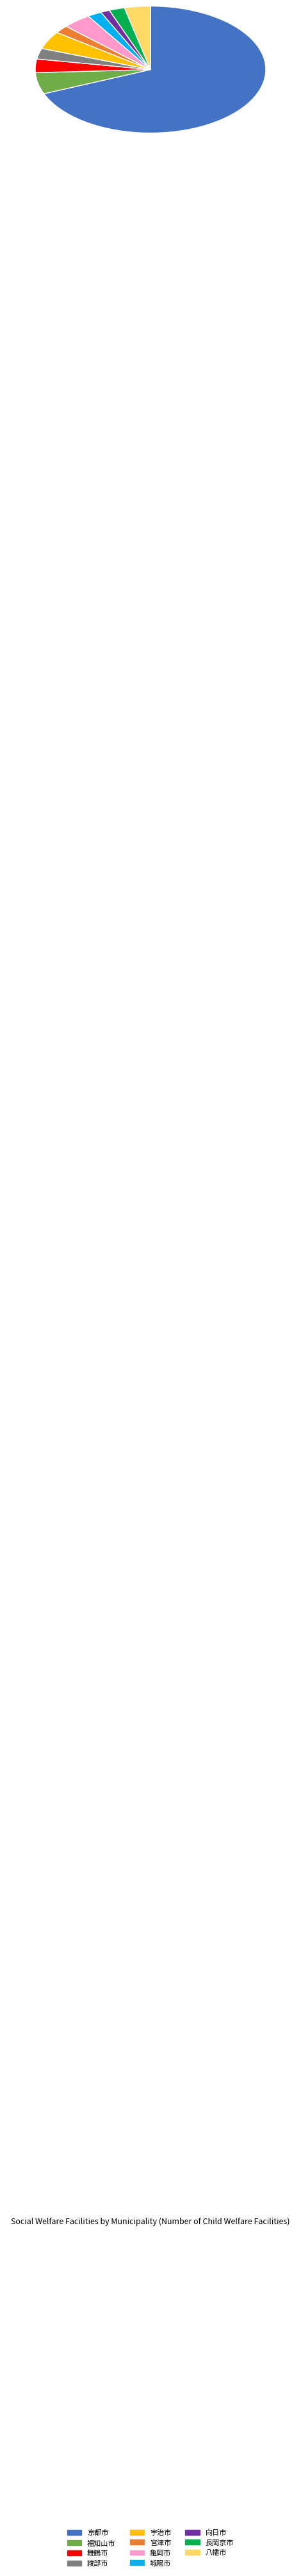

Approximately how many times larger is the value at 亀岡市 compared to 宇治市?

0.9